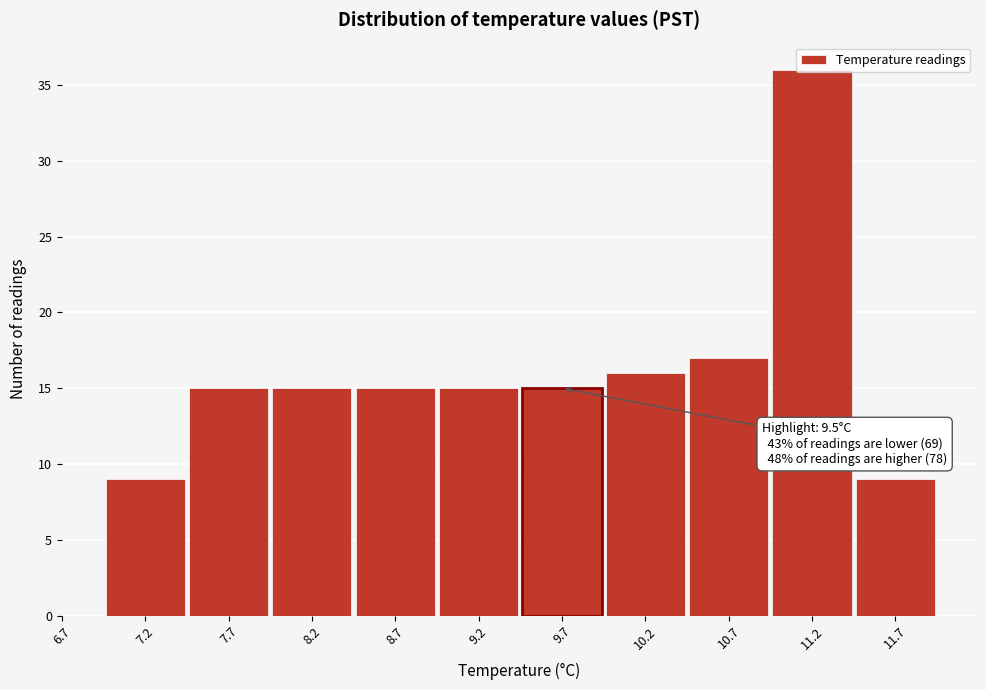

Which range on the x-axis has the tallest bar?

10.95 to 11.45